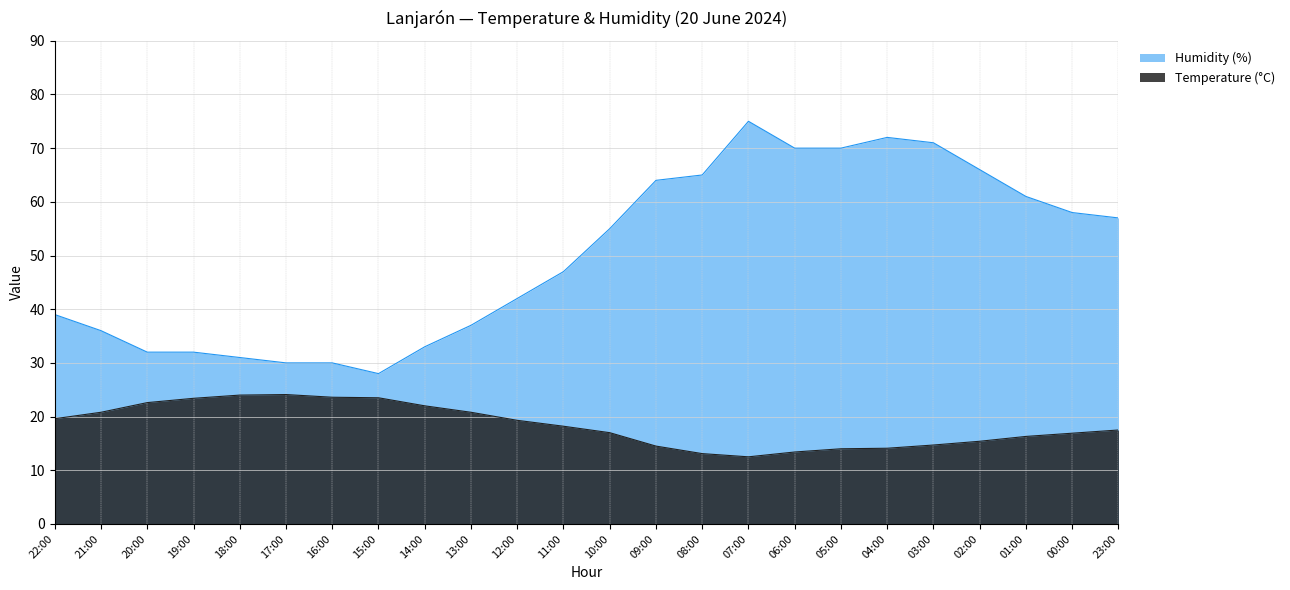

What is the smallest value displayed?

12.5